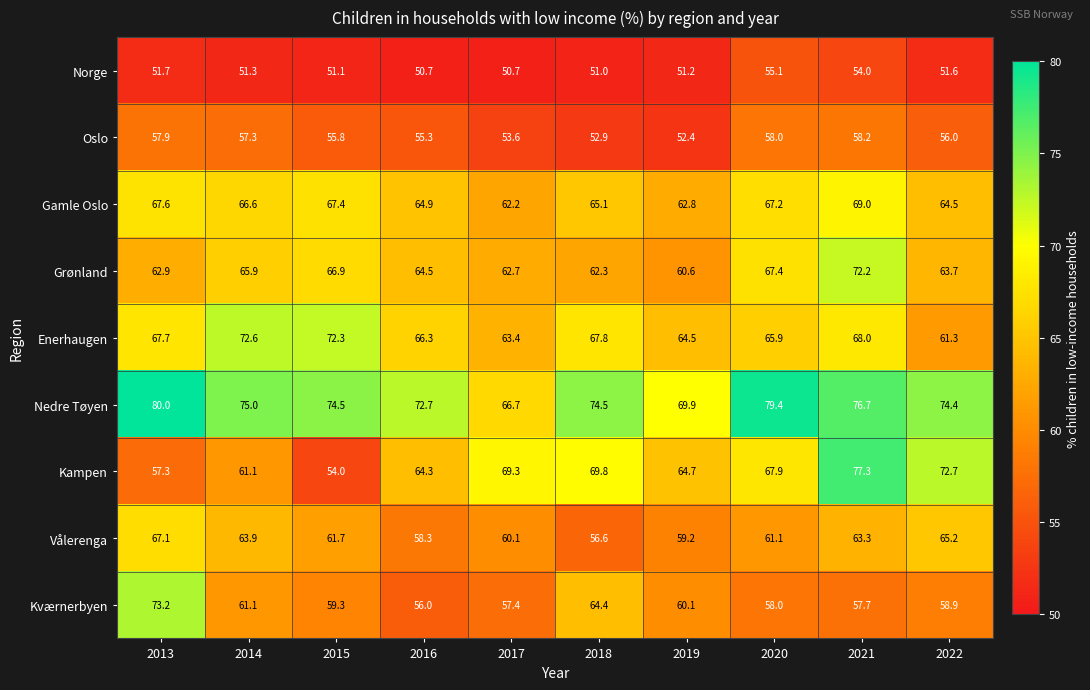

Rank the series by their maximum value, from highest to lowest.

Nedre Tøyen, Kampen, Kværnerbyen, Enerhaugen, Grønland, Gamle Oslo, Vålerenga, Oslo, Norge